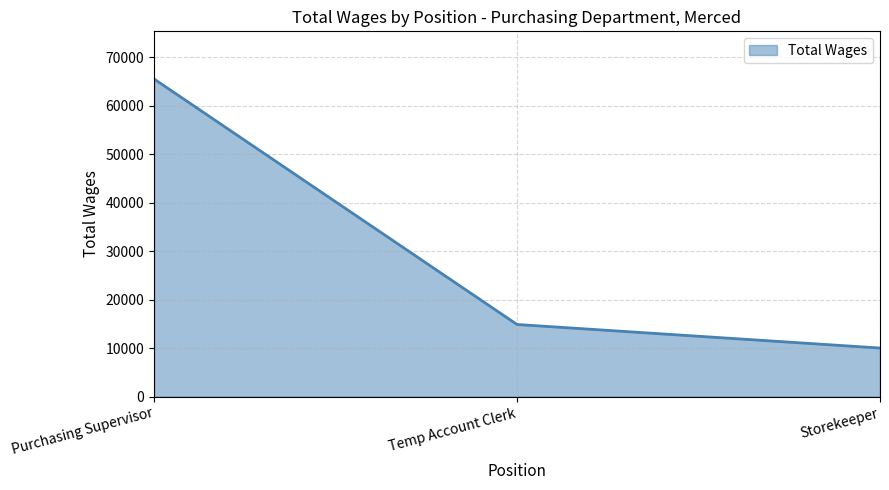

What is the sum of the values at Purchasing Supervisor and Storekeeper?

75568